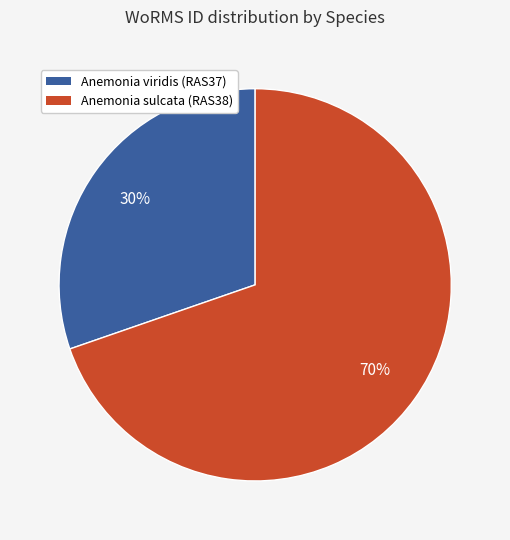

Is the sum of Anemonia sulcata (RAS38) and Anemonia viridis (RAS37) greater than half?

Yes